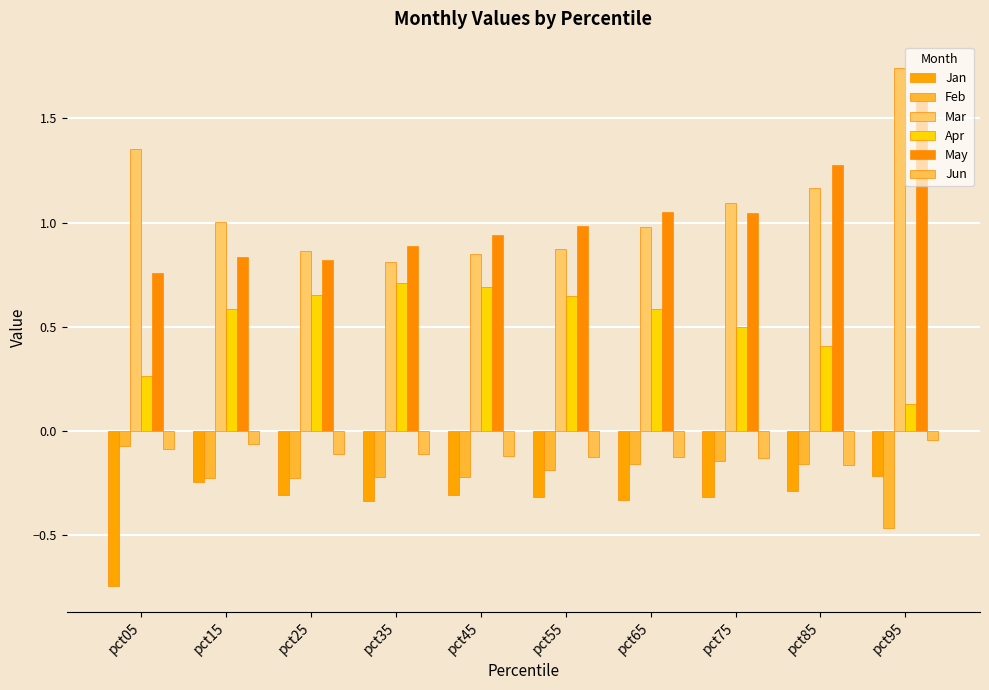

How many series are shown in this chart?

6